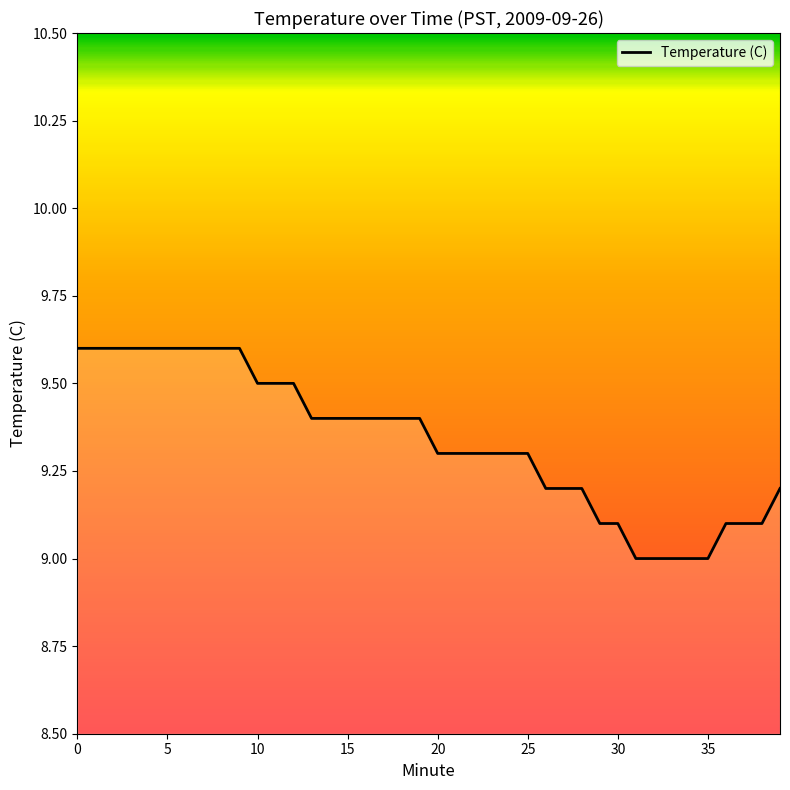

Reading right to left, transcribe all the data shown in this chart.

9.2	9.1	9.1	9.1	9.0	9.0	9.0	9.0	9.0	9.1	9.1	9.2	9.2	9.2	9.3	9.3	9.3	9.3	9.3	9.3	9.4	9.4	9.4	9.4	9.4	9.4	9.4	9.5	9.5	9.5	9.6	9.6	9.6	9.6	9.6	9.6	9.6	9.6	9.6	9.6